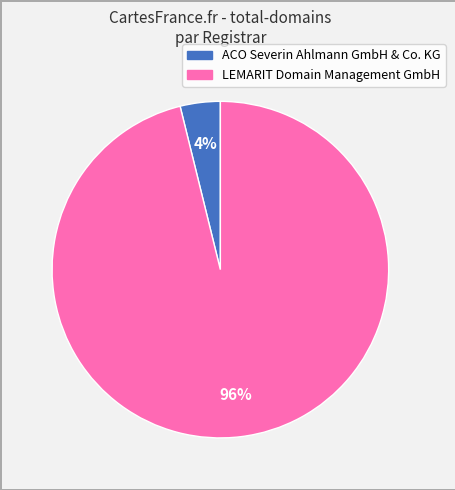

Is it true that ACO Severin Ahlmann GmbH & Co. KG is 4% of the pie?

True